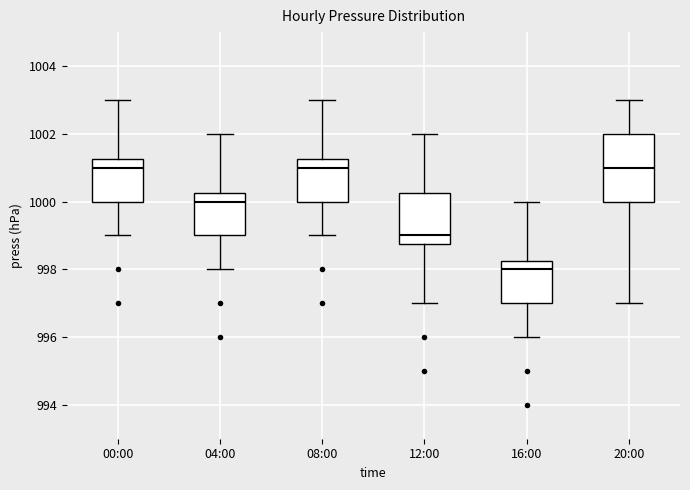

Reading left to right, read every box against the y-axis: the position of its median line, the range the box covers, and the ends of its whiskers. The values are not printed on the chart, so give them approximately, as read against the axis.

00:00: median 1001.0, box 1000.0 to 1001.2, whiskers 999.0 to 1003.0
04:00: median 1000.0, box 999.0 to 1000.2, whiskers 998.0 to 1002.0
08:00: median 1001.0, box 1000.0 to 1001.2, whiskers 999.0 to 1003.0
12:00: median 999.0, box 998.8 to 1000.2, whiskers 997.0 to 1002.0
16:00: median 998.0, box 997.0 to 998.2, whiskers 996.0 to 1000.0
20:00: median 1001.0, box 1000.0 to 1002.0, whiskers 997.0 to 1003.0